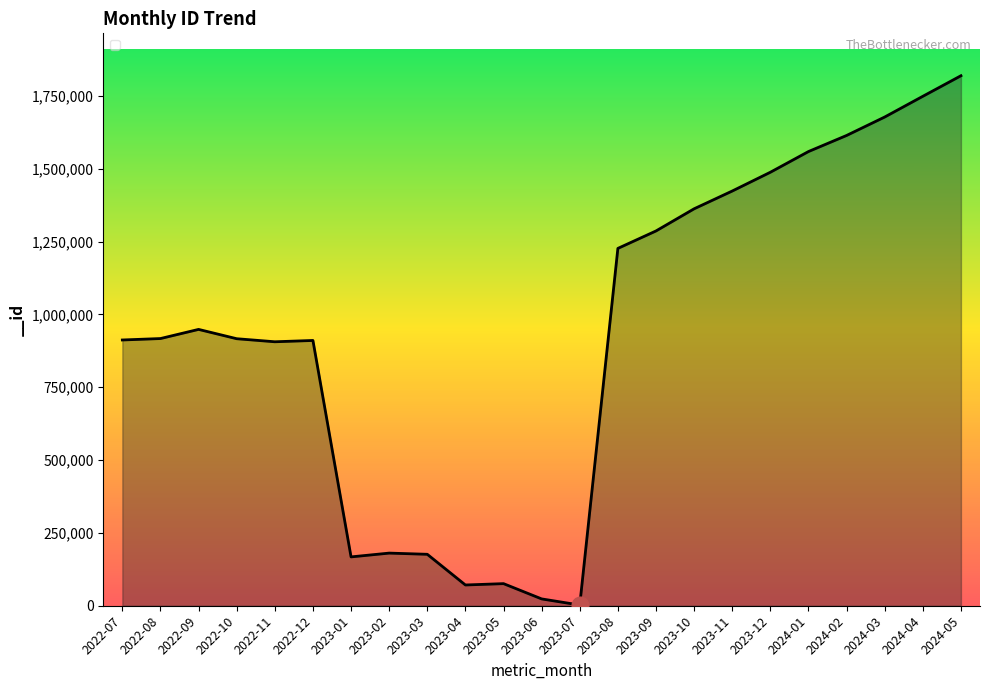

What is the difference between the values at 2024-03 and 2022-09?

728905